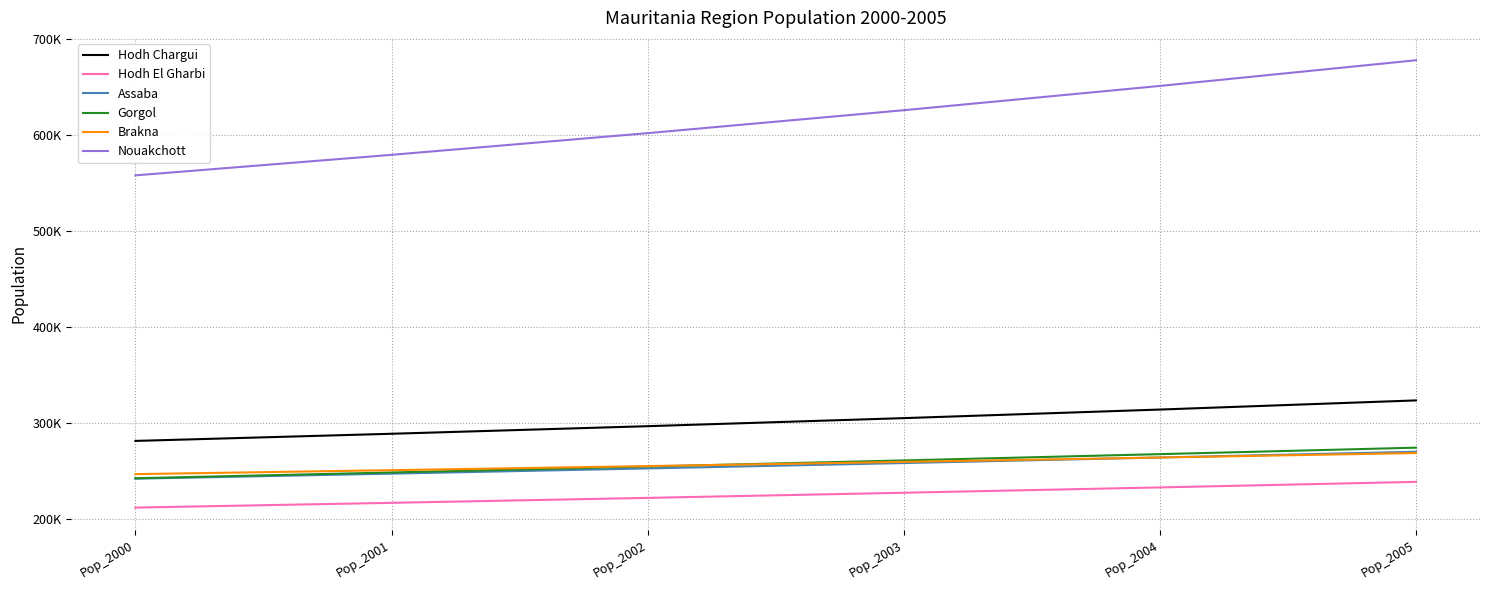

The value of Gorgol at Pop_2000 is 242711.0. True or false?

True